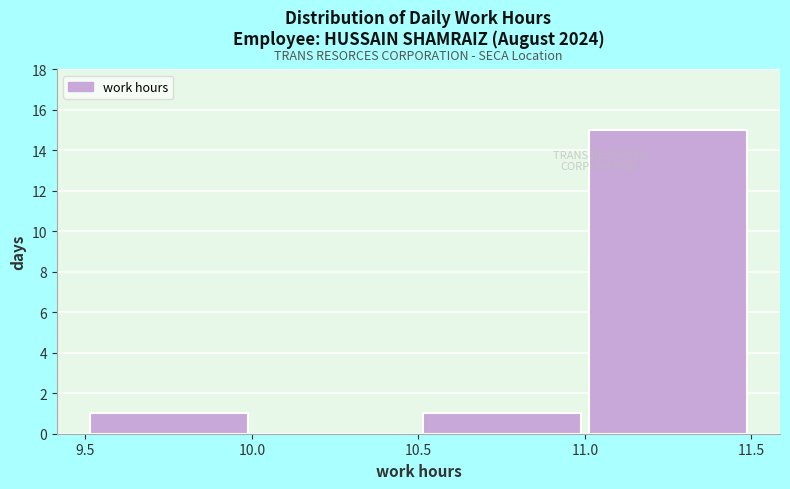

Reading left to right, list every bar in this chart as the range it spans on the x-axis followed by its height. The values are not printed on the chart, so give them approximately, as read against the axis.

9.5 to 10.0: 1
10.0 to 10.5: 0
10.5 to 11.0: 1
11.0 to 11.5: 15